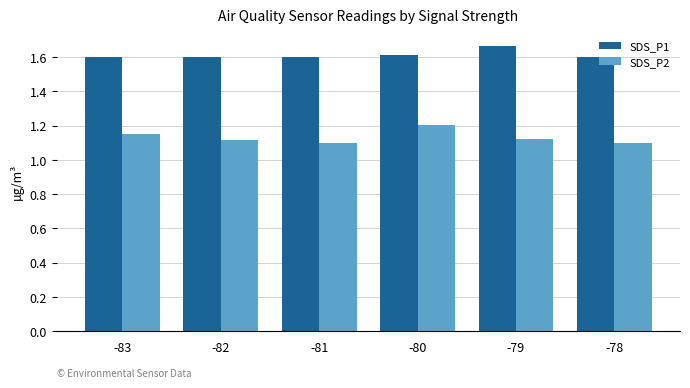

Is the value of SDS_P2 at -79 greater than the value of SDS_P1 at -78?

No